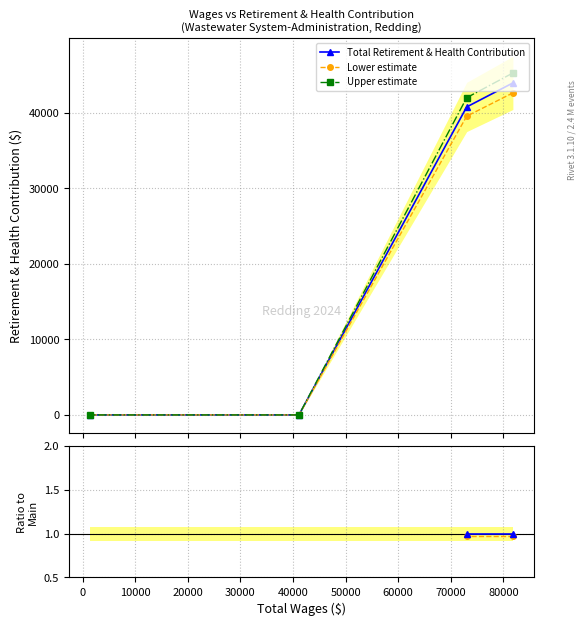

How many data points in Upper estimate are above 41961?

2